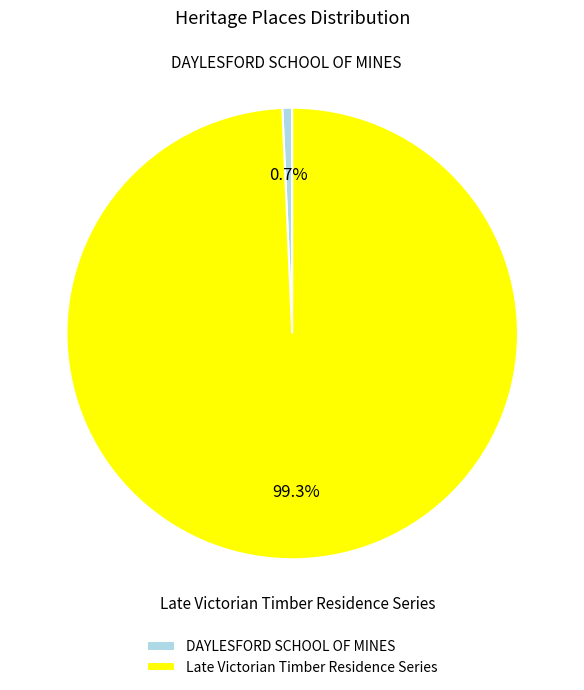

How much of the chart is everything except Late Victorian Timber Residence Series?

0.7%